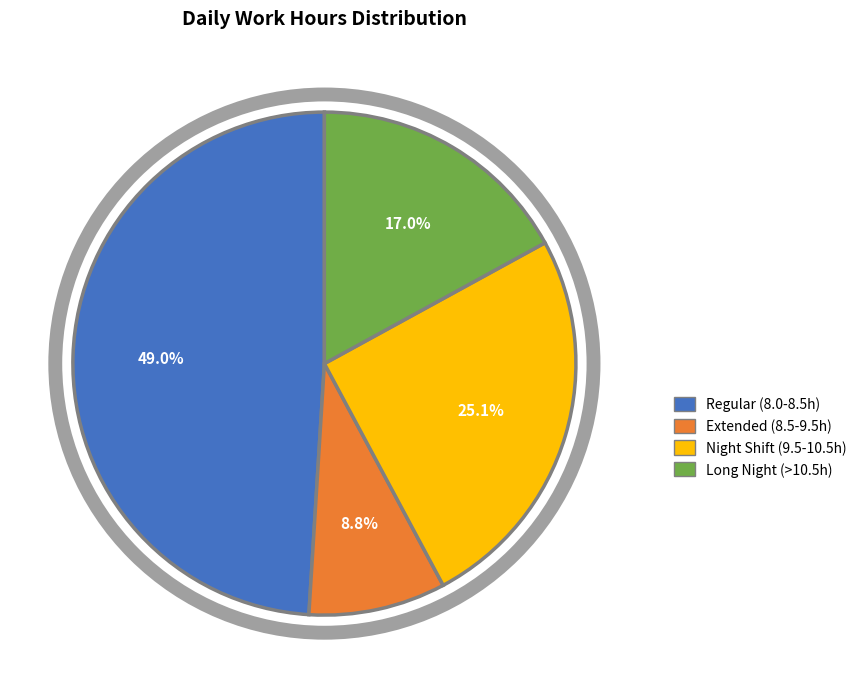

Is there a majority slice in this chart?

No